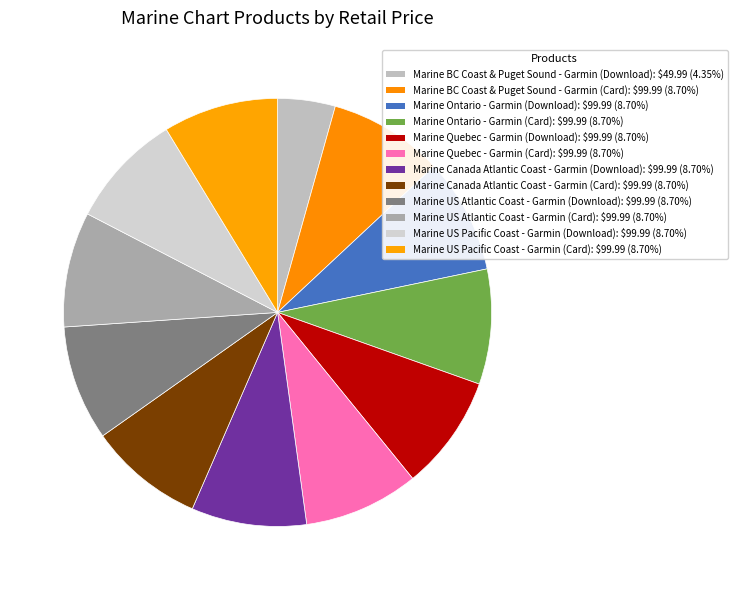

Rank the categories by value from lowest to highest.

Marine BC Coast & Puget Sound - Garmin (Download), Marine BC Coast & Puget Sound - Garmin (Card), Marine Ontario - Garmin (Download), Marine Ontario - Garmin (Card), Marine Quebec - Garmin (Download), Marine Quebec - Garmin (Card), Marine Canada Atlantic Coast - Garmin (Download), Marine Canada Atlantic Coast - Garmin (Card), Marine US Atlantic Coast - Garmin (Download), Marine US Atlantic Coast - Garmin (Card), Marine US Pacific Coast - Garmin (Download), Marine US Pacific Coast - Garmin (Card)